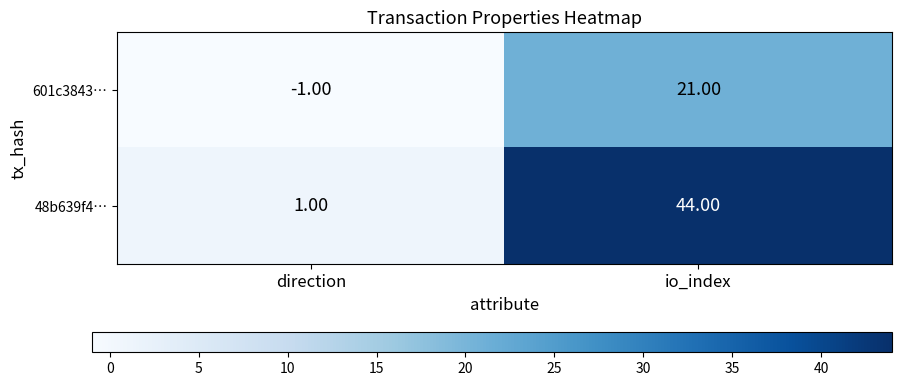

At which label is 601c3843… closest to 10?

direction